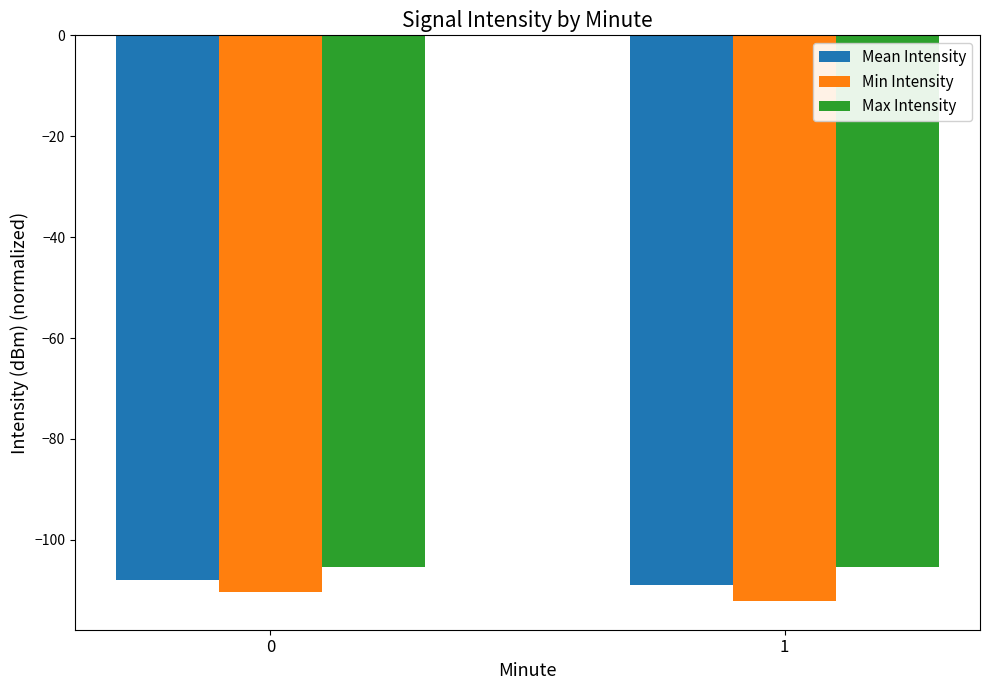

What is the sum of all Max Intensity values?

-210.9